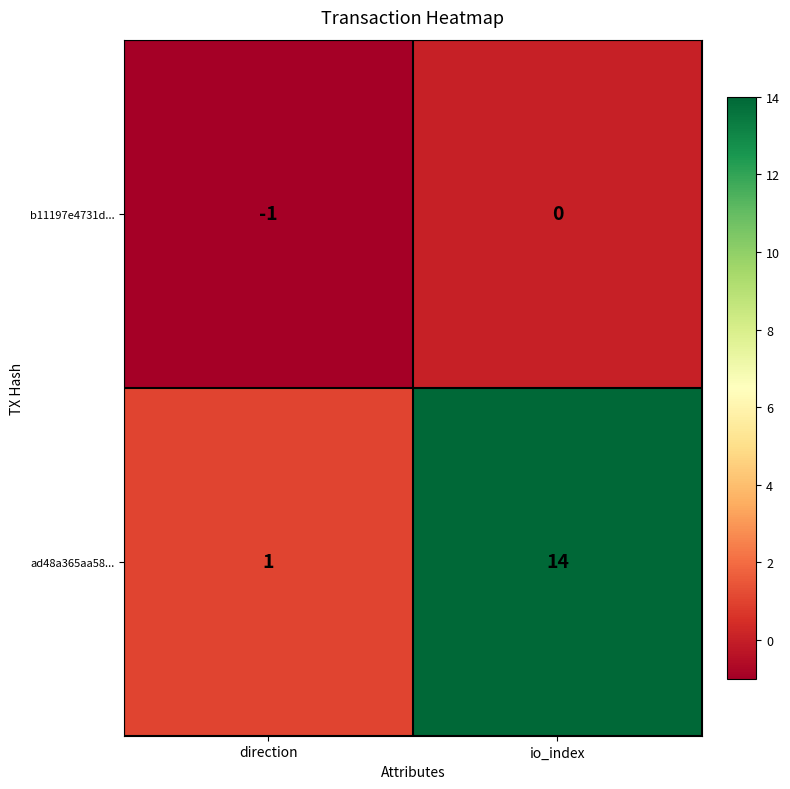

What is the difference between the ad48a365aa58... values at io_index and direction?

13